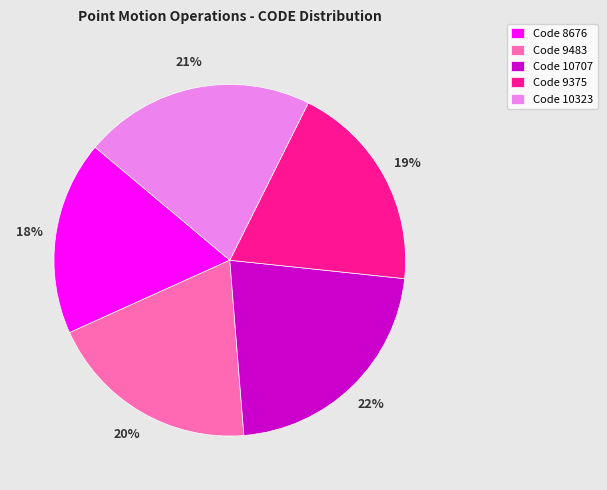

What is the largest slice in the pie chart?

Code 10707